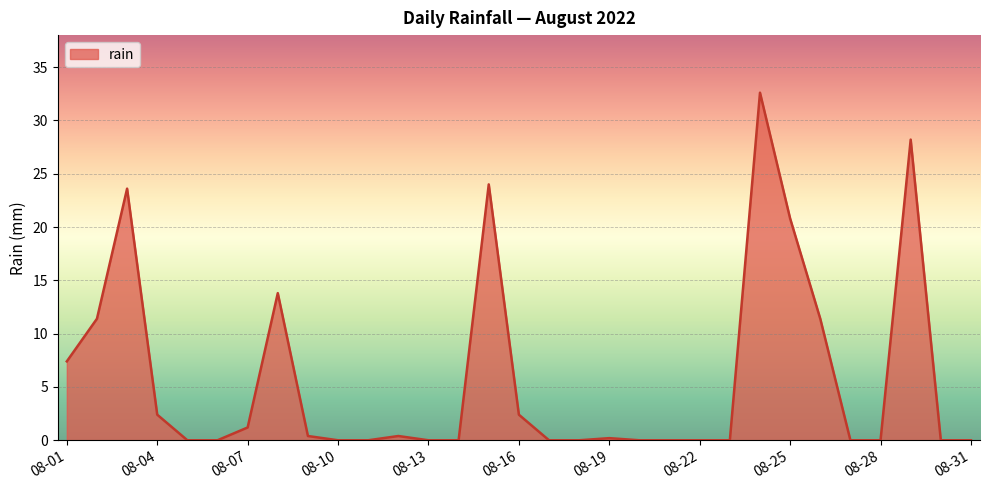

How many lines are shown in the chart?

1